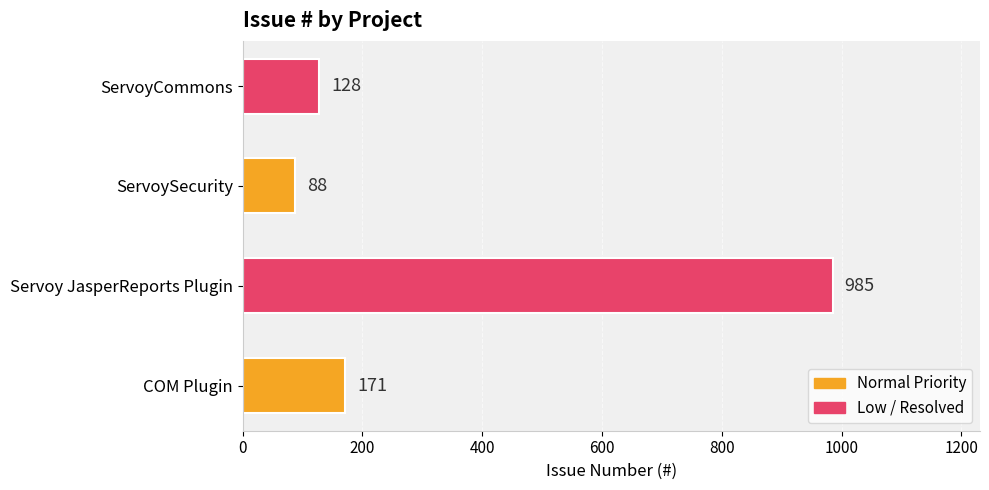

What is the approximate value at Servoy JasperReports Plugin?

985